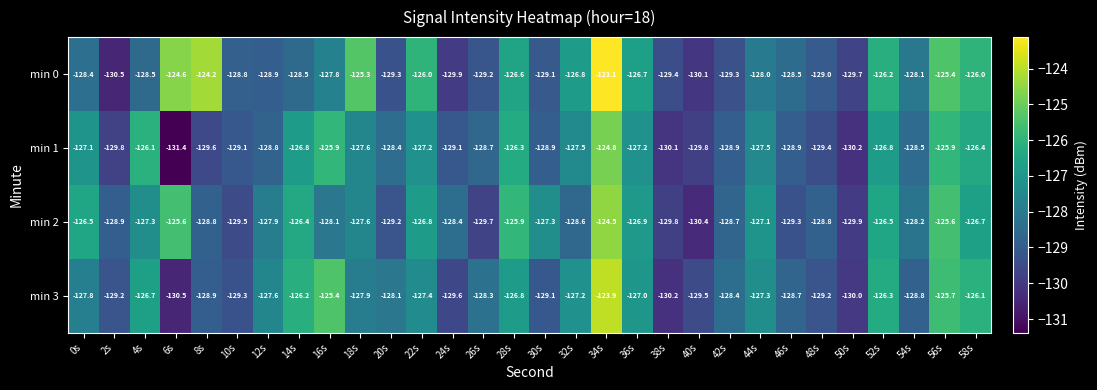

At which category does the chart reach its minimum across all series?

6s